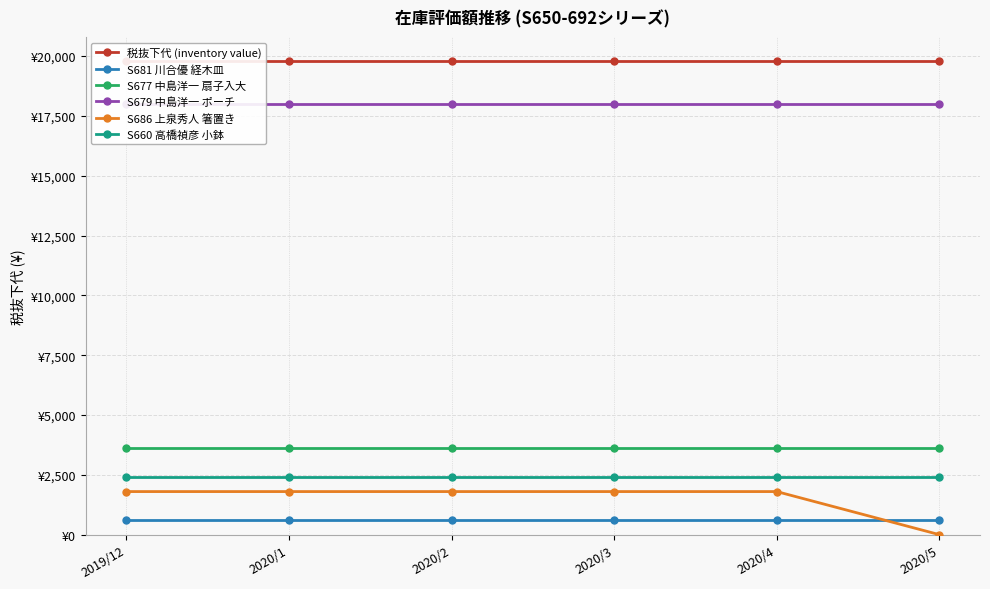

Is this an area chart (filled region under the line)?

No